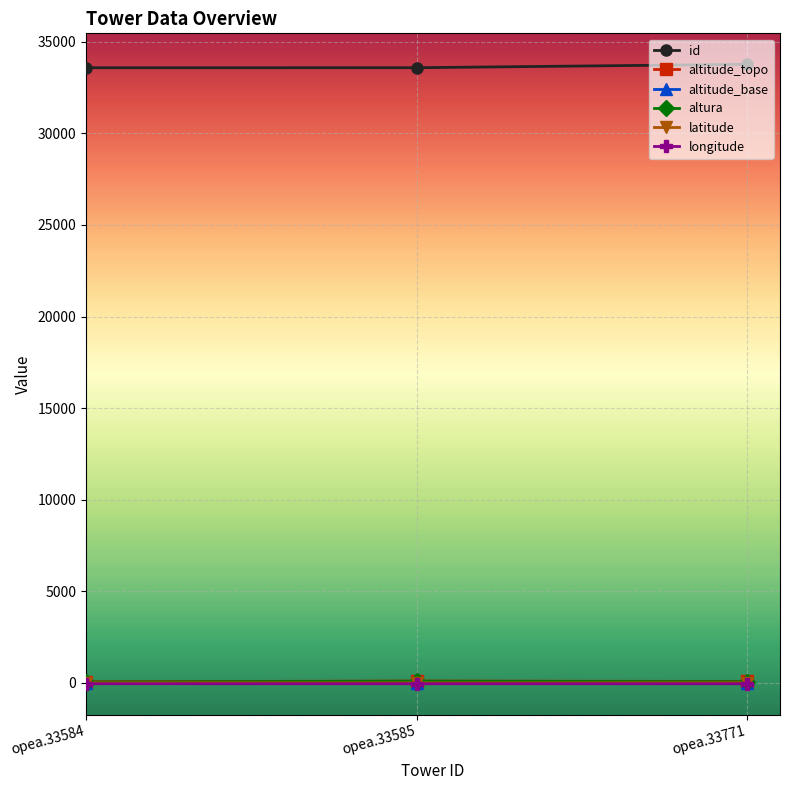

Is this an area chart (filled region under the line)?

No